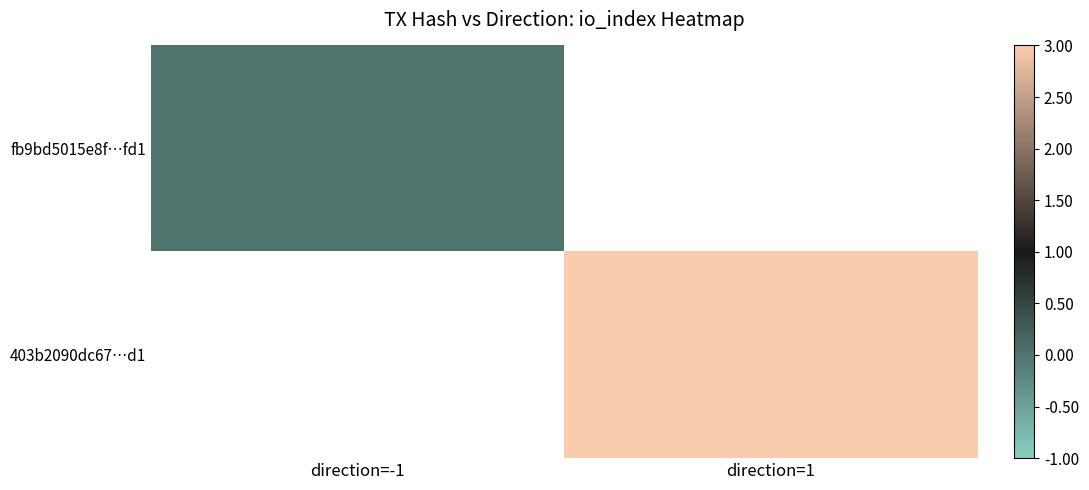

How many series are shown in this chart?

2